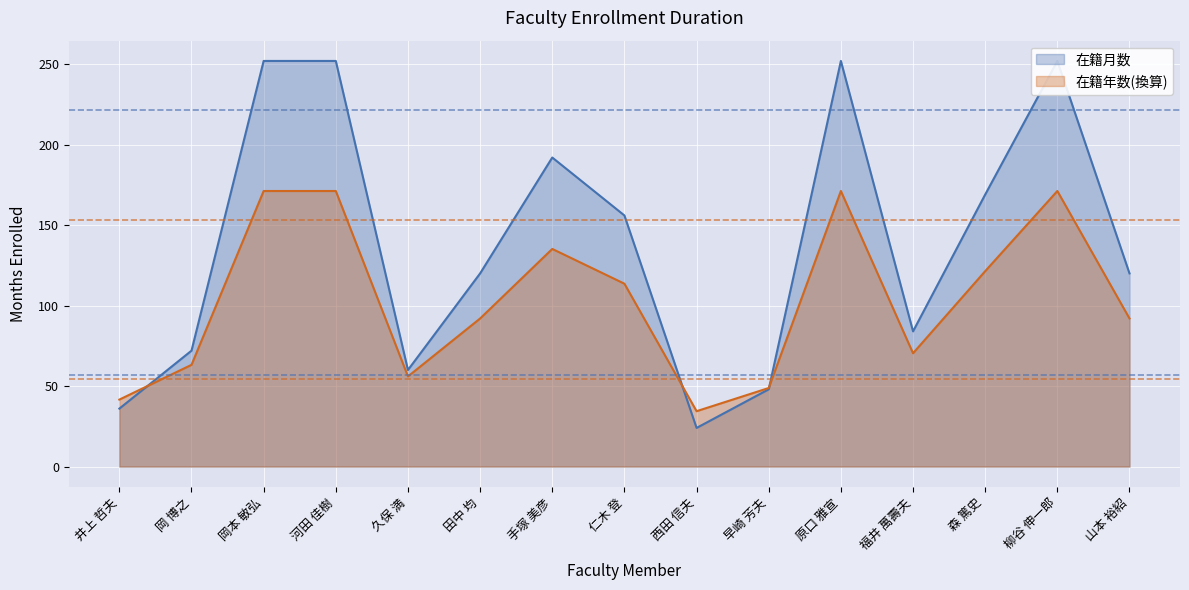

Reading left to right, list all the values displayed in this chart.

36	72	252	252	60	120	192	156	24	48	252	84	169	252	120